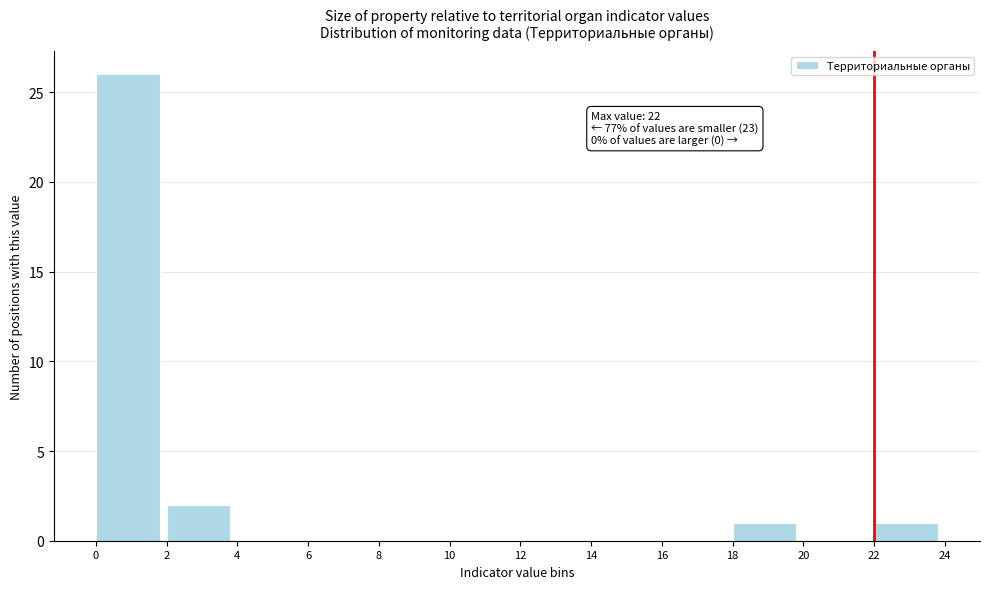

Over which range of the x-axis is the bar tallest?

0 to 2